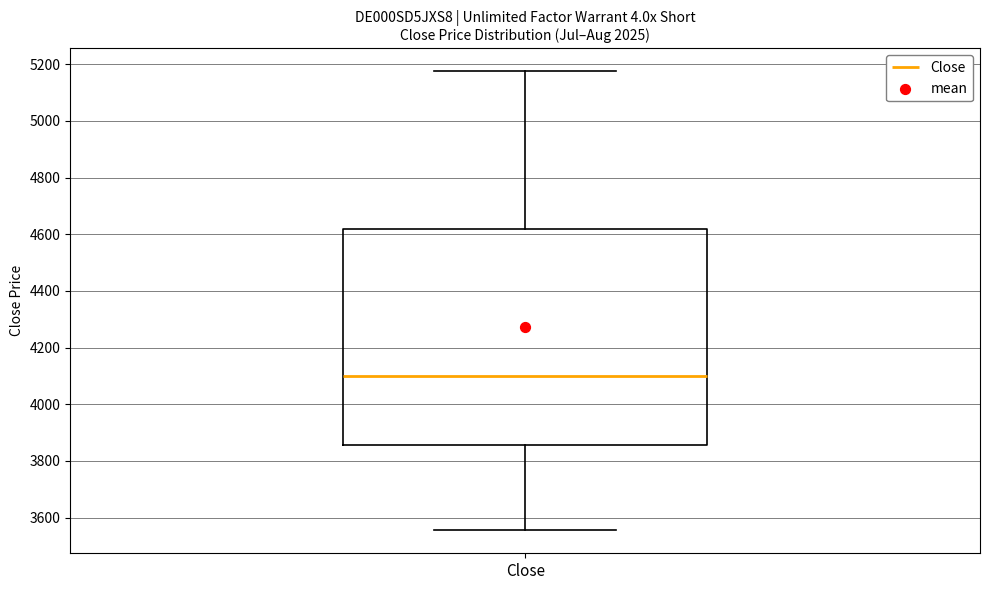

Transcribe this box plot: give where the median line is, the range the box spans, and where the two whiskers end, as read against the y-axis. The values are not printed on the chart, so give them approximately, as read against the axis.

median 4100, box 3860 to 4620, whiskers 3560 to 5180